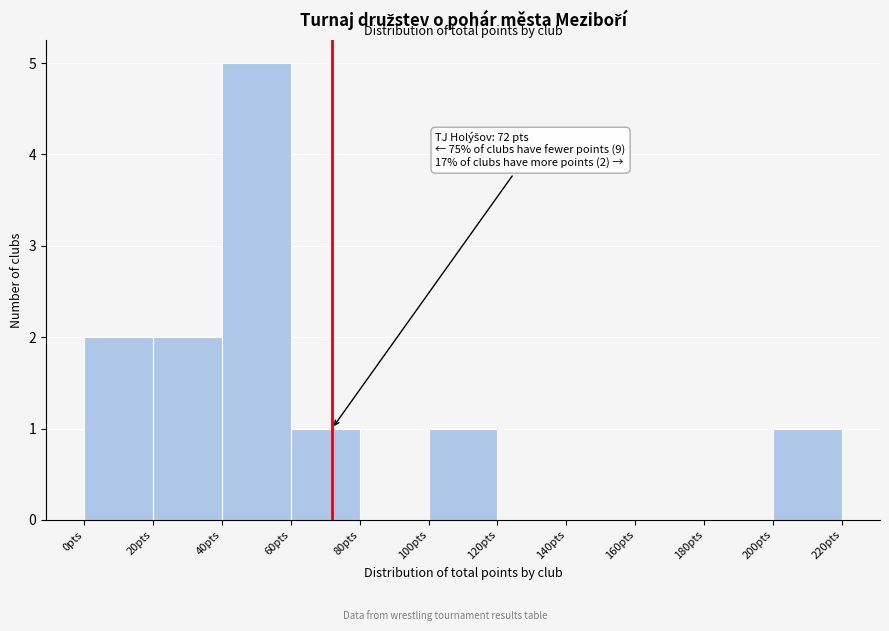

Over which range of the x-axis is the bar tallest?

40 to 60